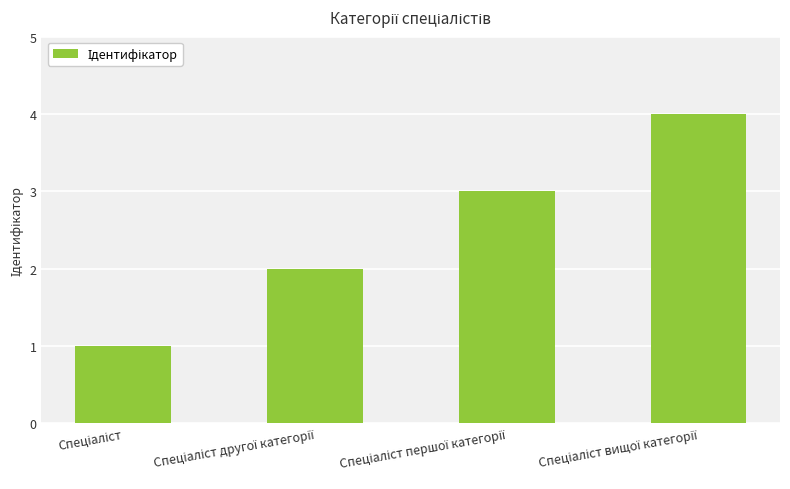

Reading left to right, transcribe all the data shown in this chart.

1	2	3	4